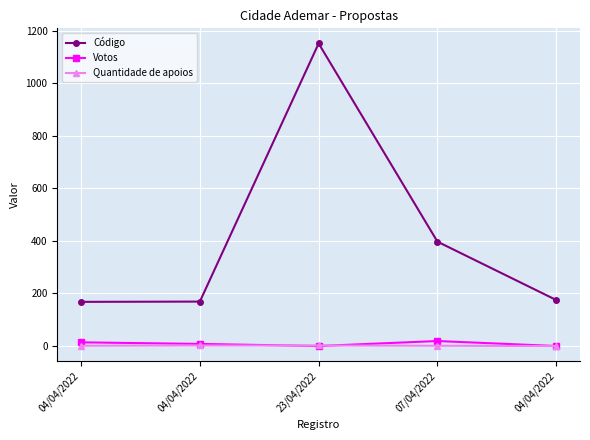

True or false: Votos and Código cross at least once.

False